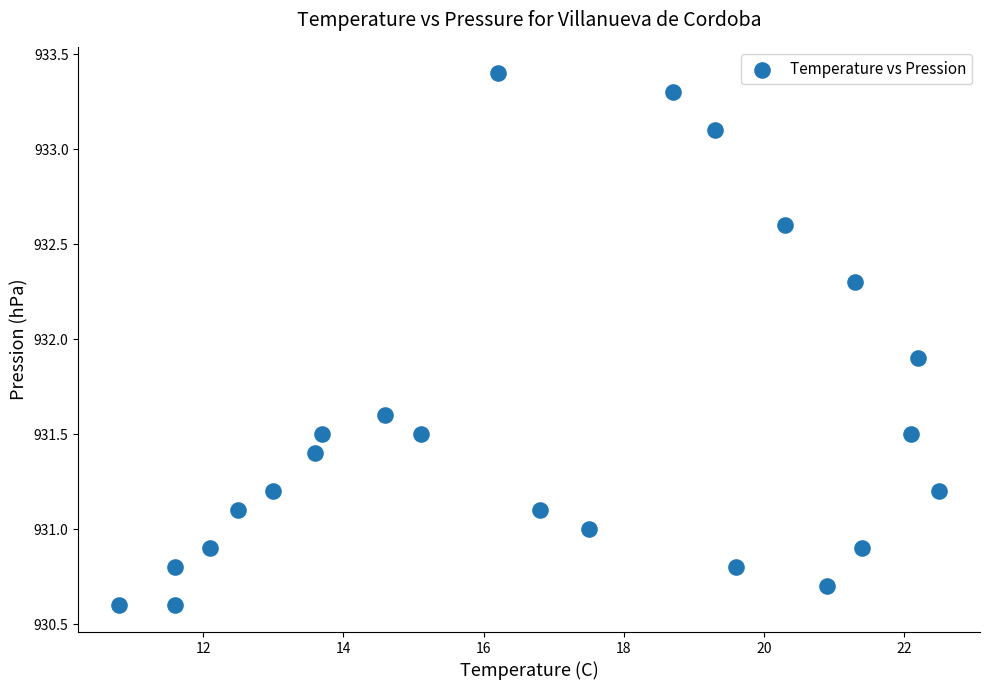

What is the range of Y values (max minus min)?

2.8